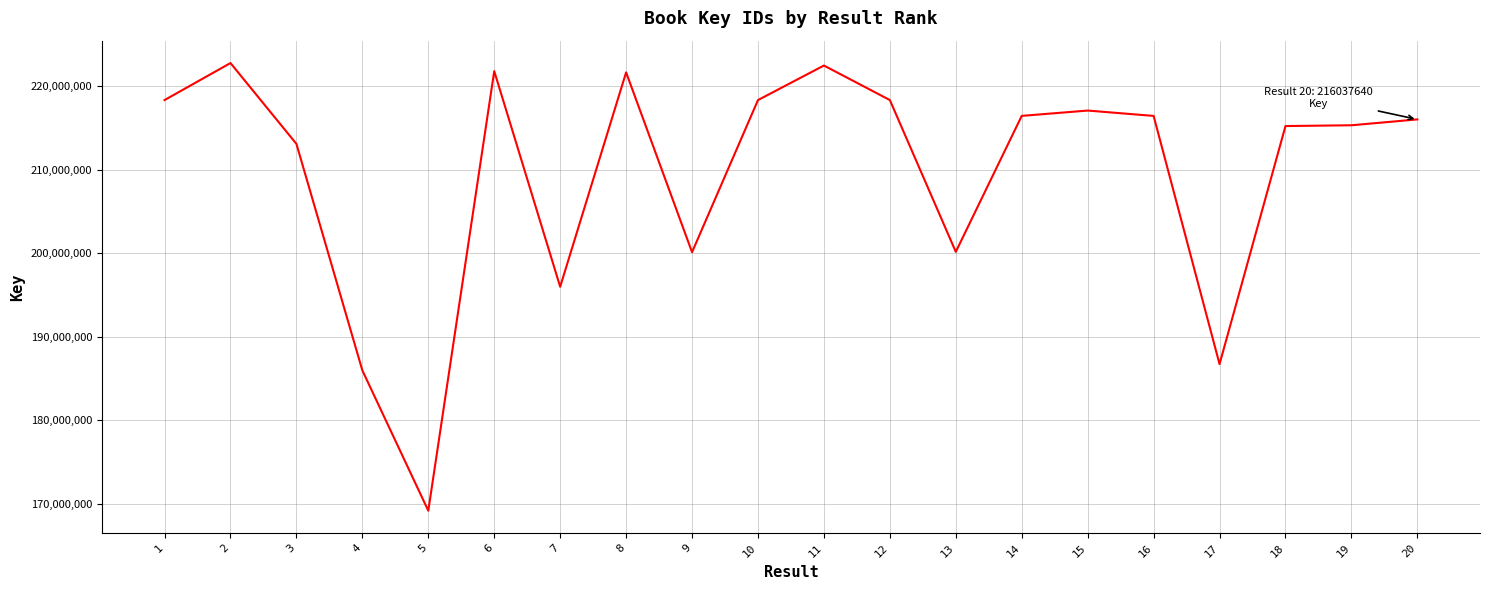

What is the difference between the maximum and minimum values?

53656231